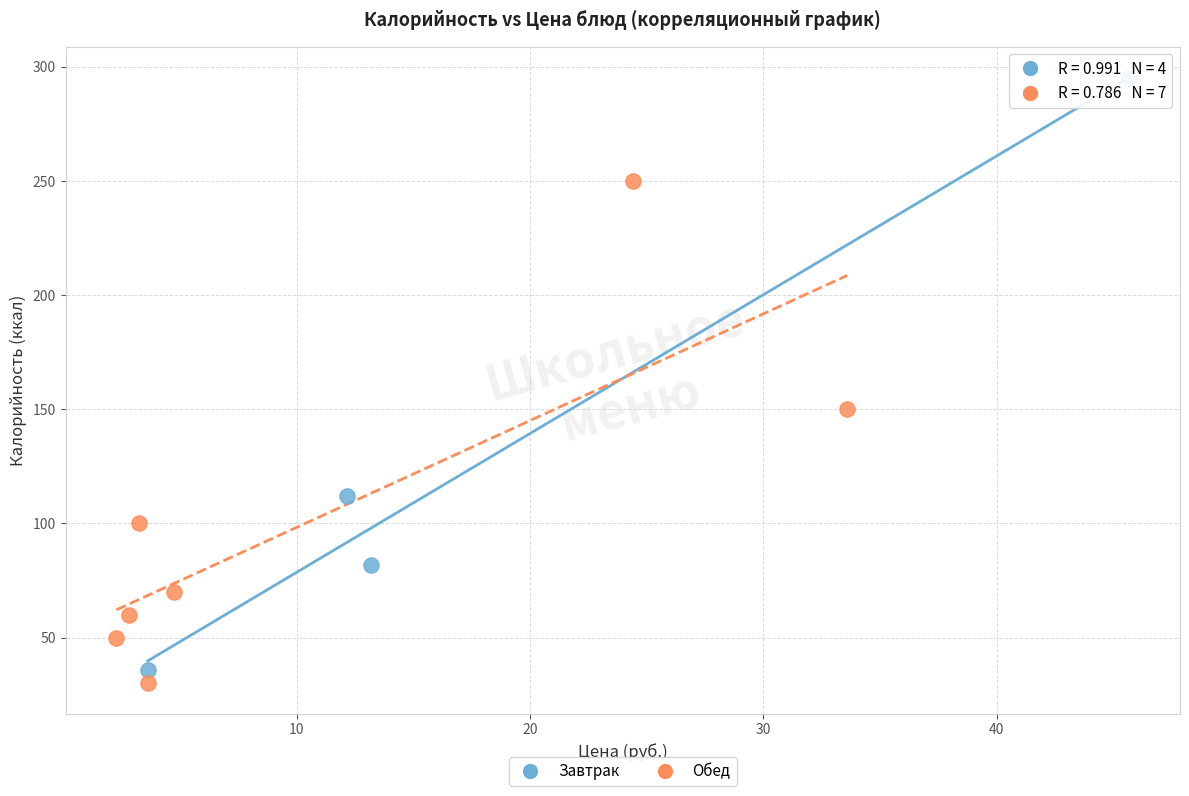

What are all the series names shown in the legend?

Завтрак, Обед